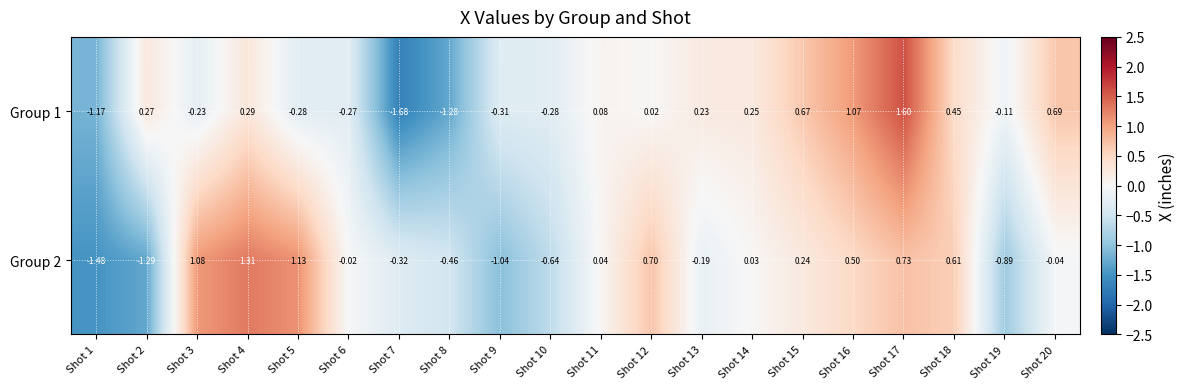

How many series are shown in this chart?

2